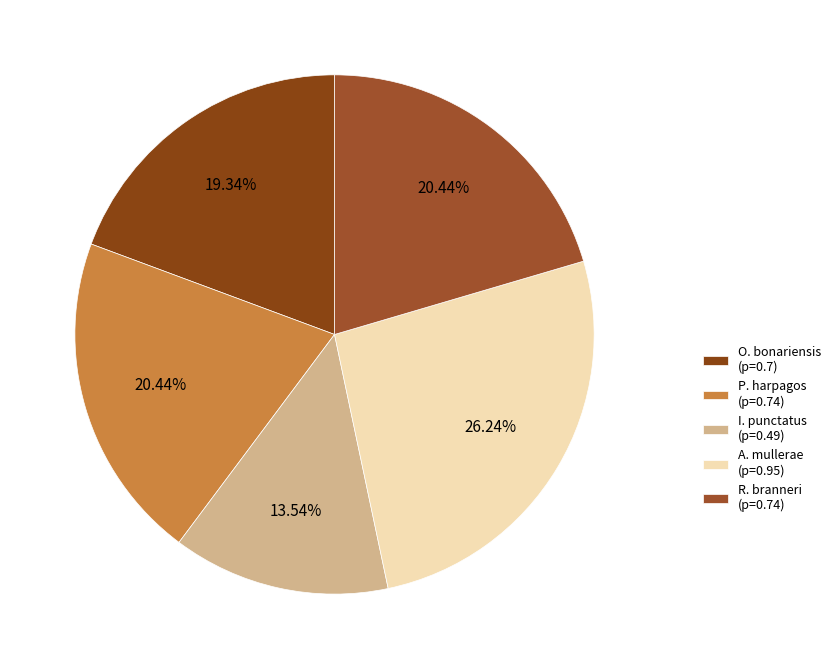

To the nearest percent, what percentage of the pie is A. mullerae?

26%